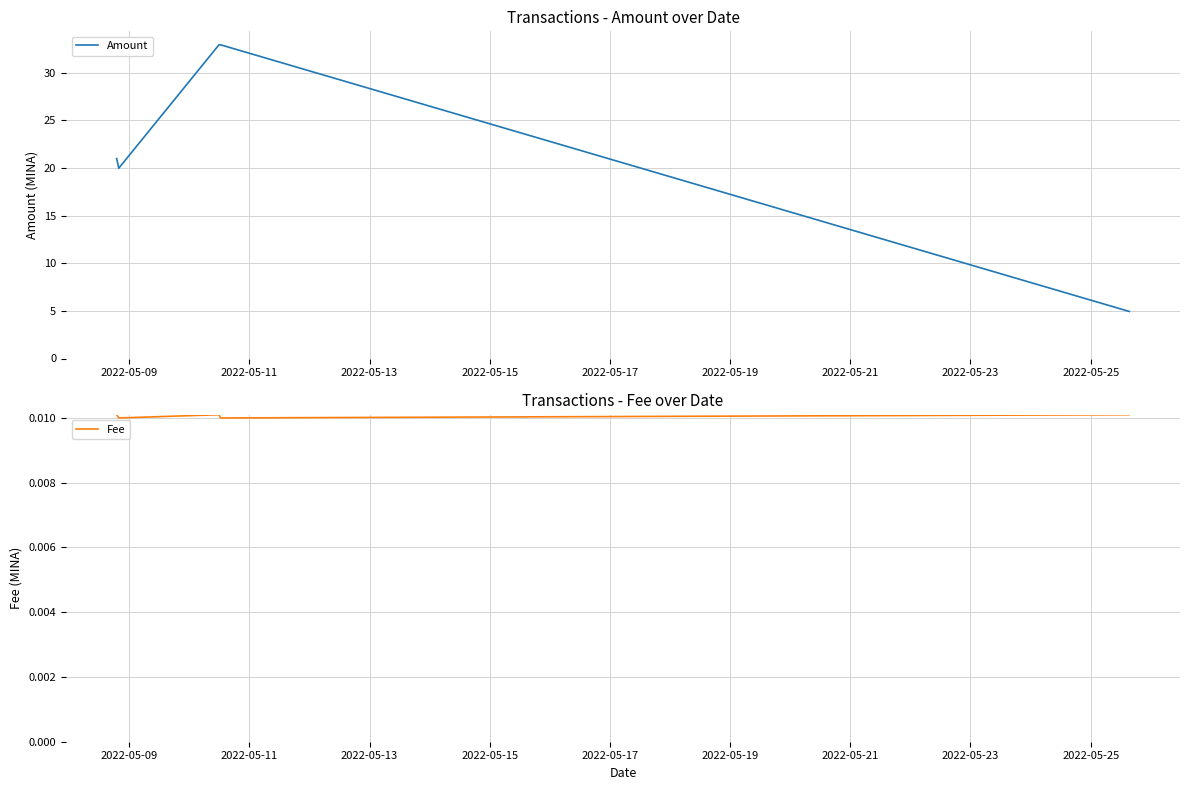

Which series has the widest spread of values?

Amount